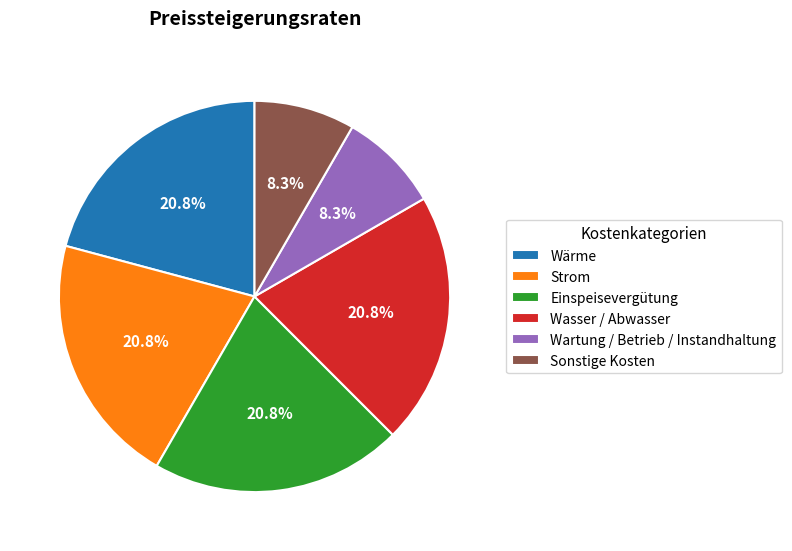

What portion of the pie excludes Einspeisevergütung?

79.2%